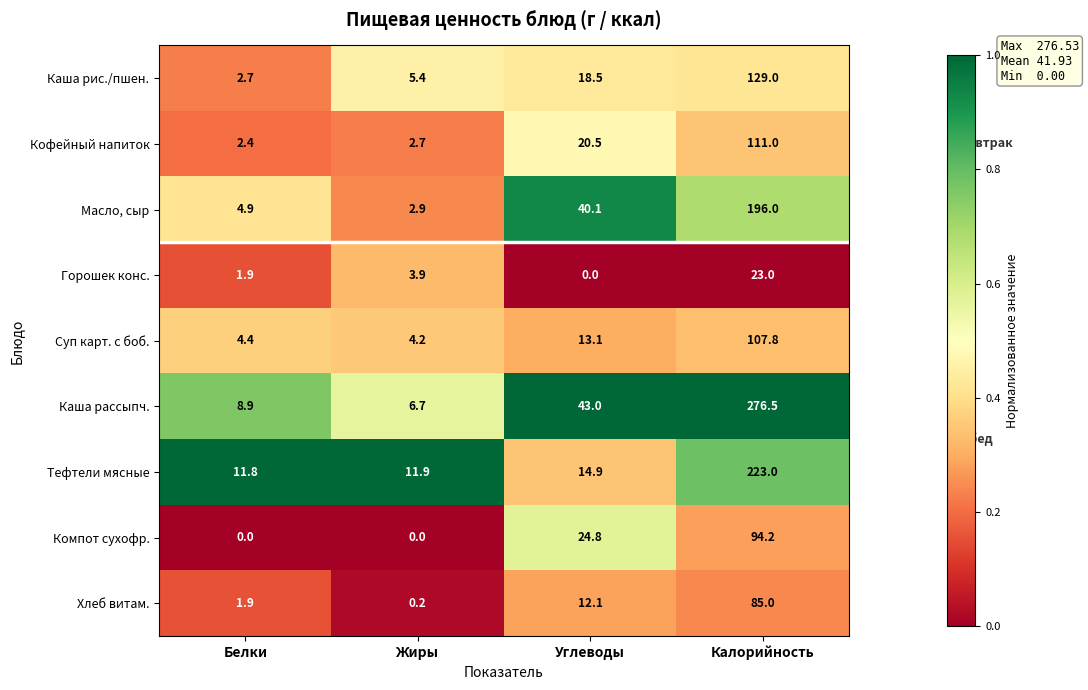

At which category does the chart reach its peak across all series?

Калорийность